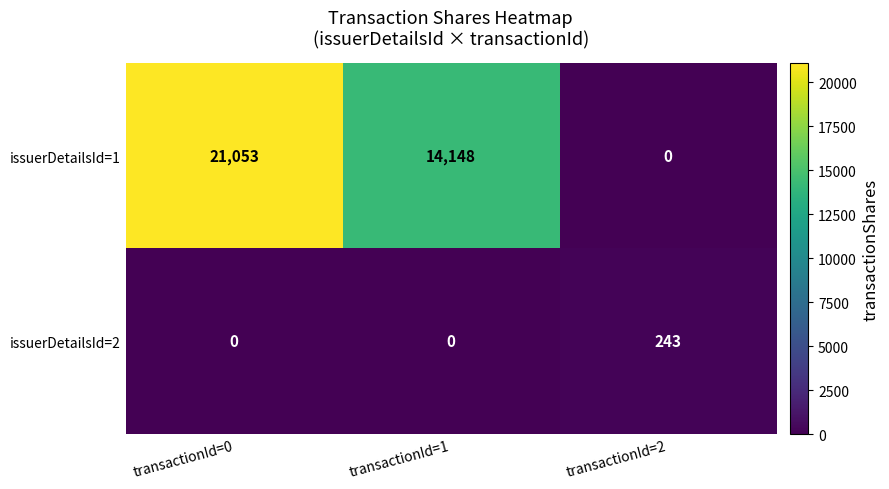

Count the issuerDetailsId=1 values in the range 0 to 21053.

3